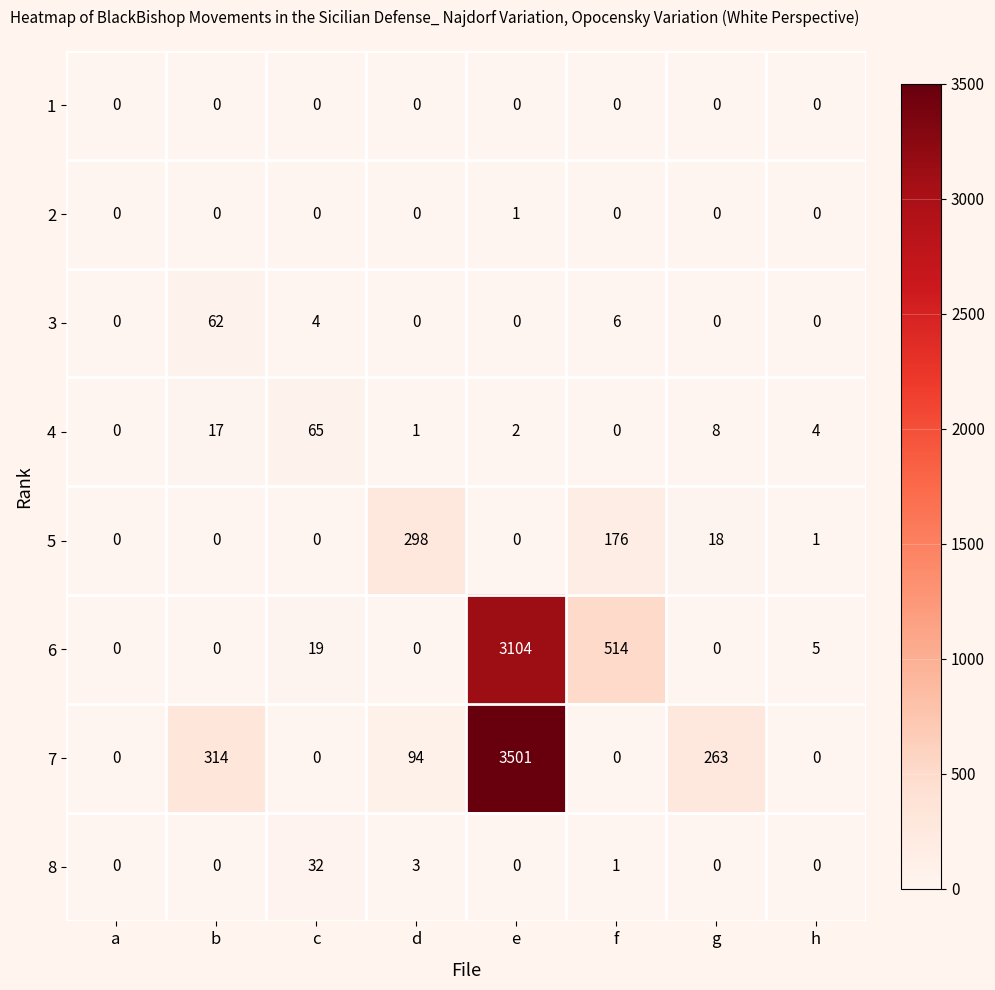

Is the value of 6 at c greater than the value of 5 at b?

Yes